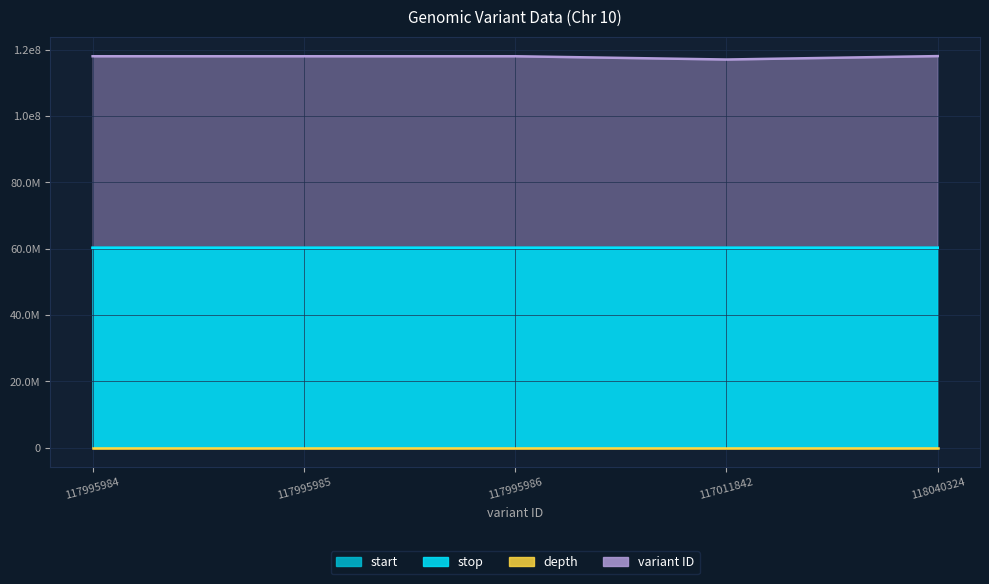

What is the value of the depth point at the 5th from the left?

6